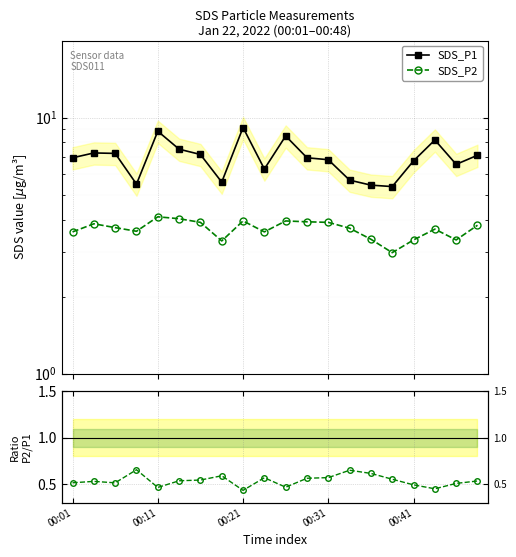

True or false: P2/P1 and SDS_P2 intersect in this chart.

False